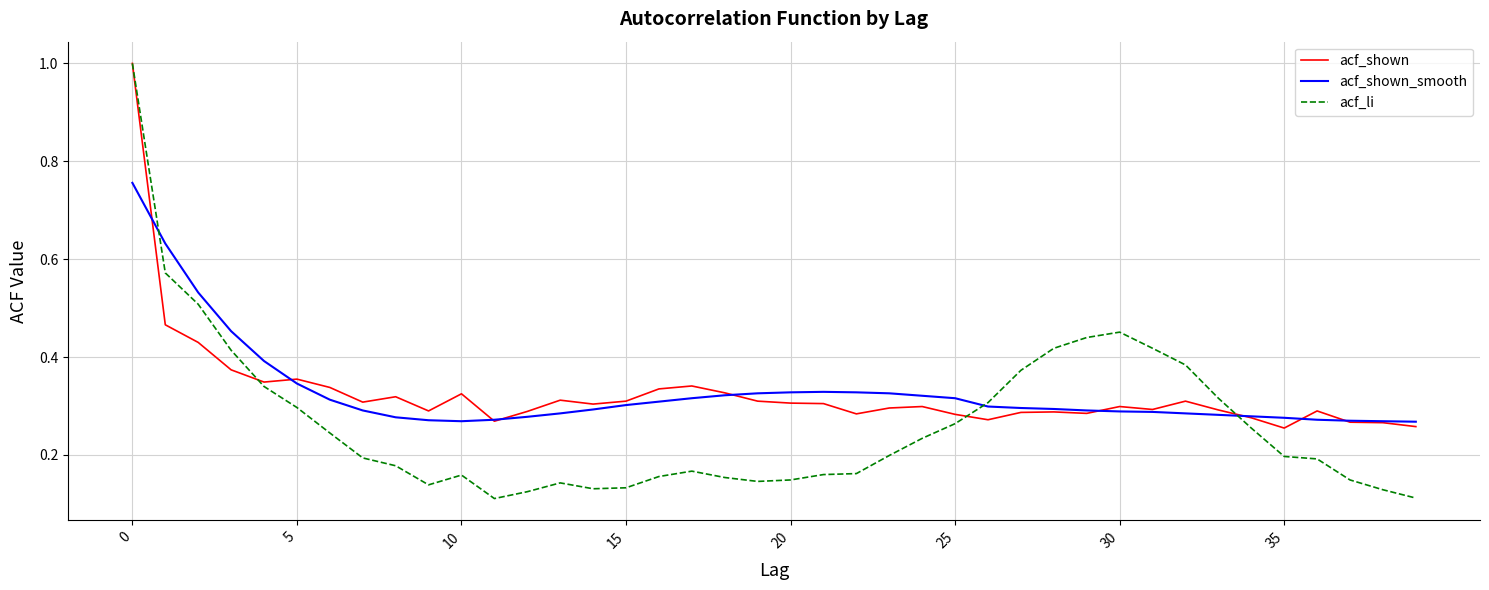

Which series has the largest range (max minus min)?

acf_li